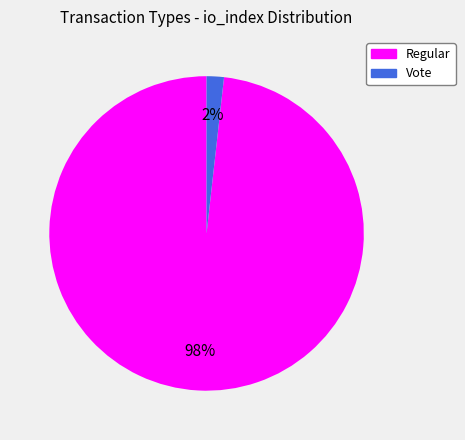

What is the smallest slice in the pie chart?

Vote